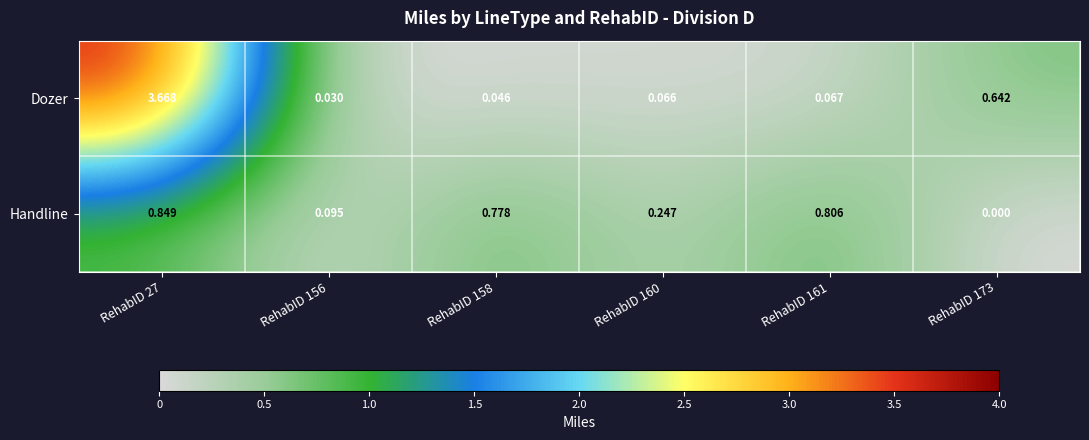

Between RehabID 27 and RehabID 161, which series saw the biggest shift?

Dozer